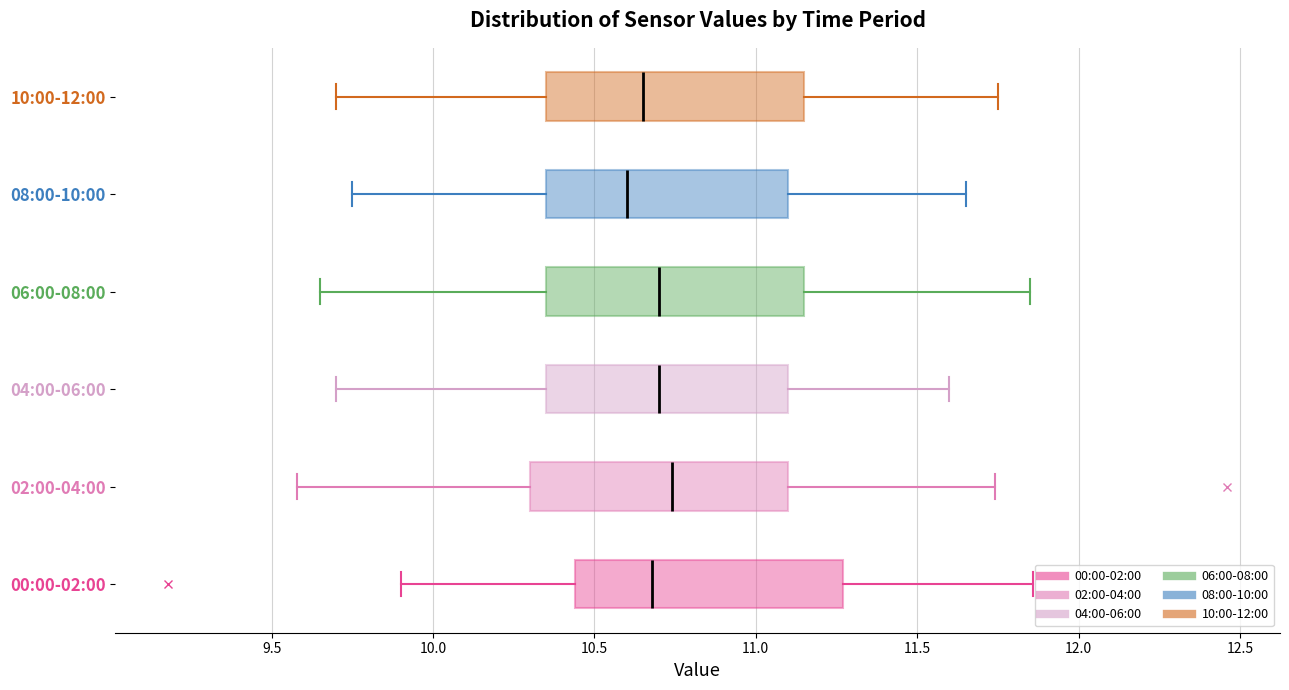

Which box has the furthest to the left median line?

08:00-10:00